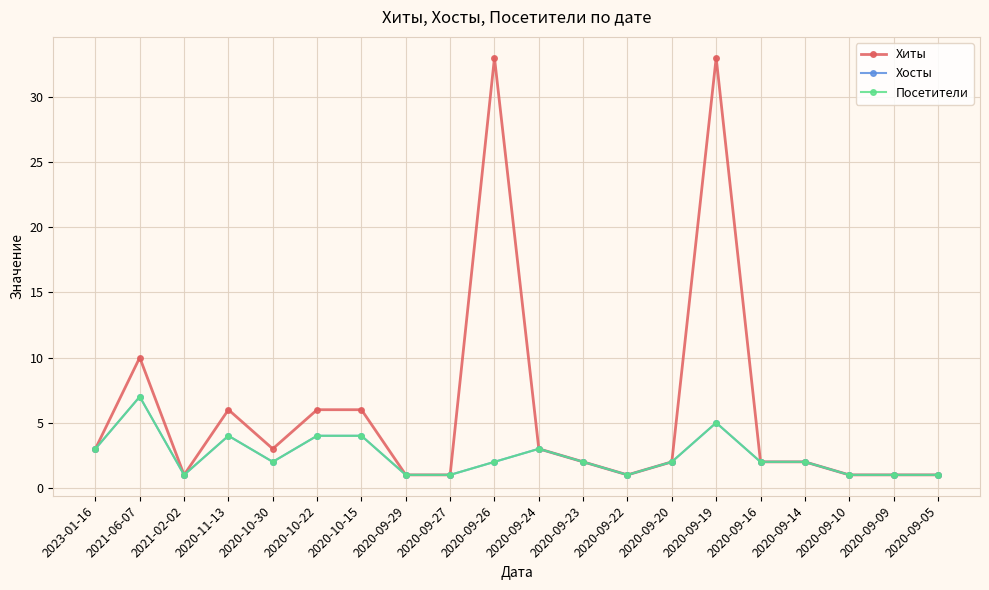

Is this an area chart (filled region under the line)?

No